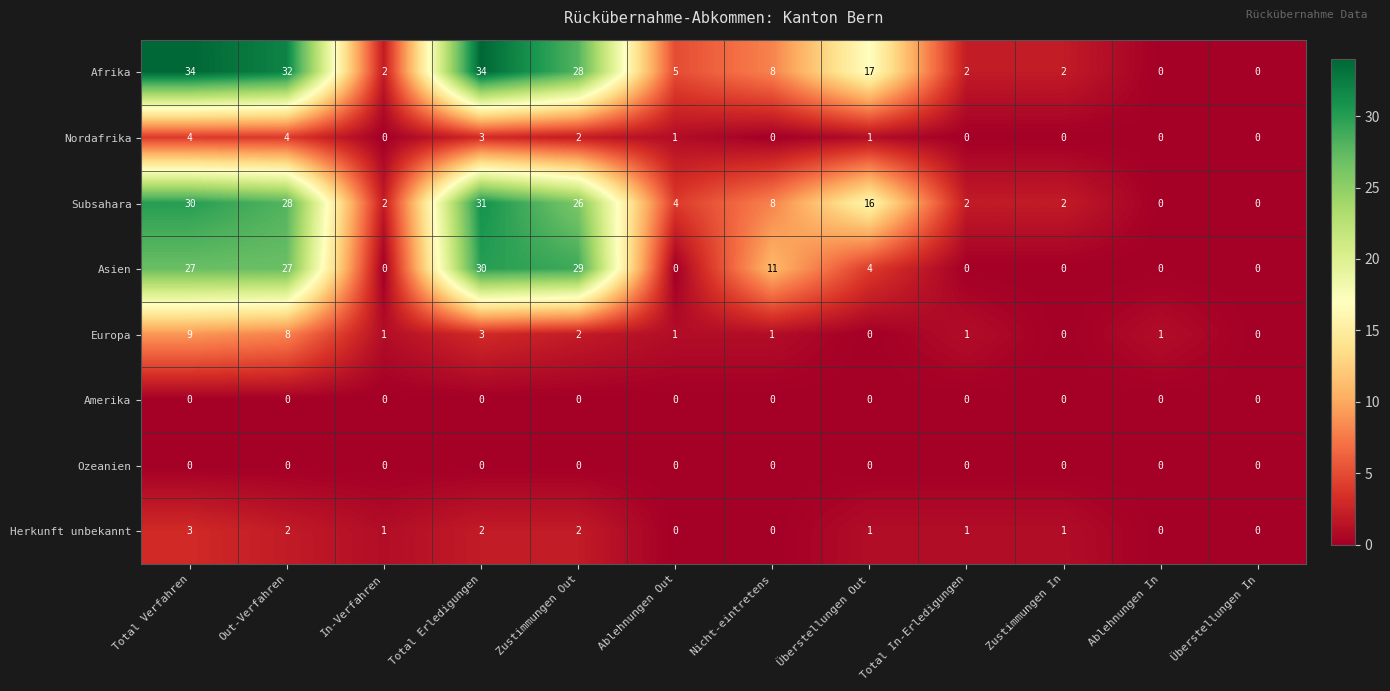

Which series has the largest total across all categories?

Afrika